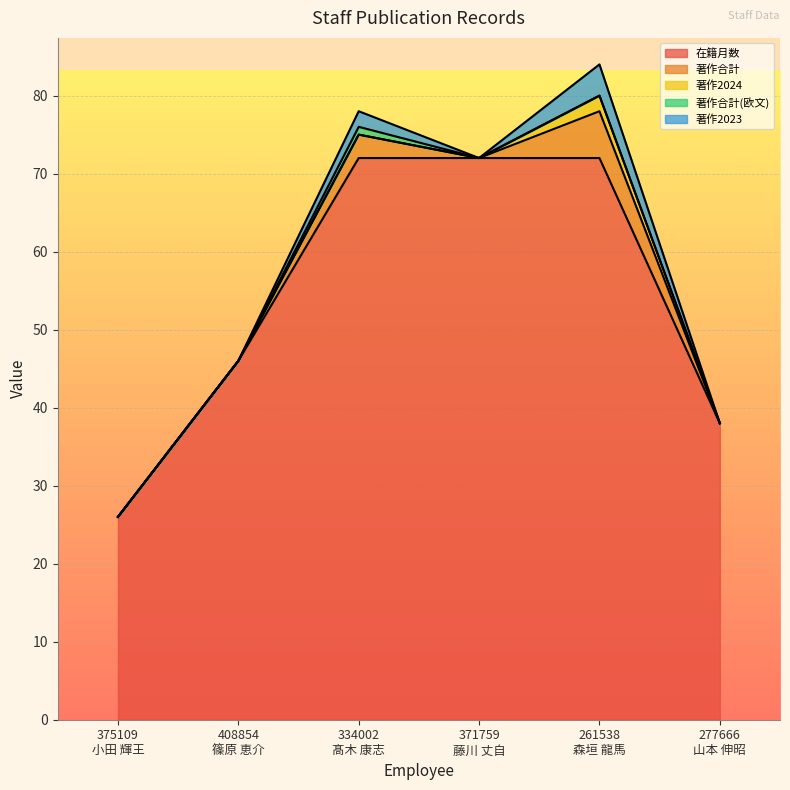

What is the sum of all 著作2023 values?

6